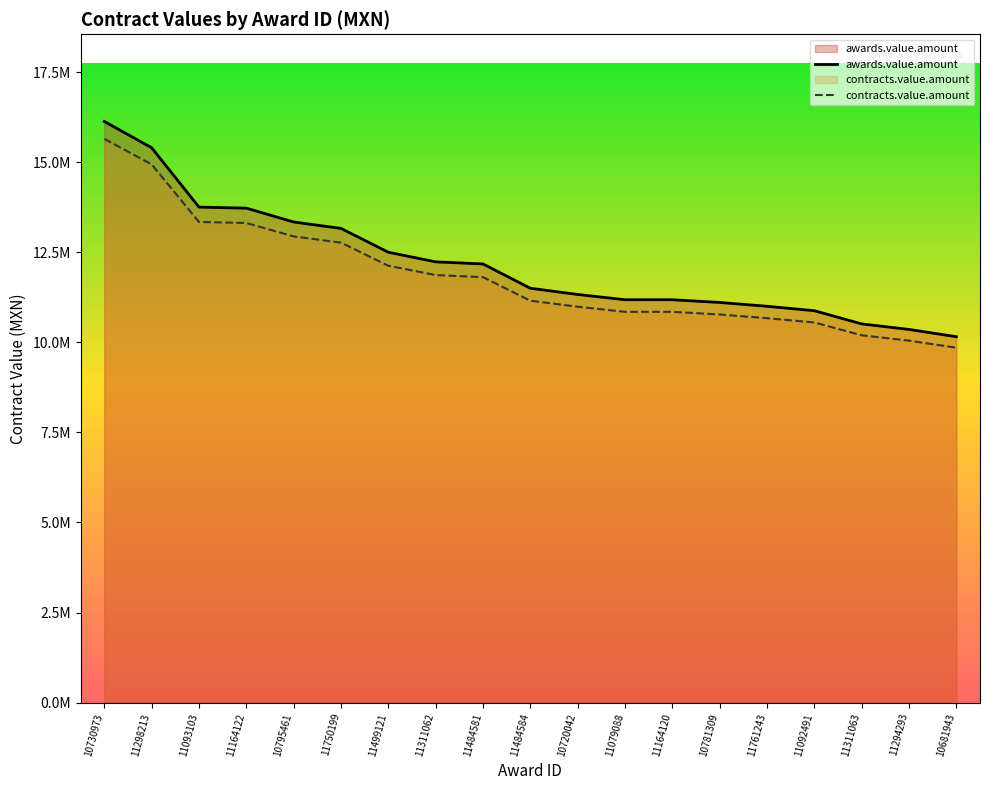

Rank the series by their maximum value, from highest to lowest.

awards.value.amount, contracts.value.amount